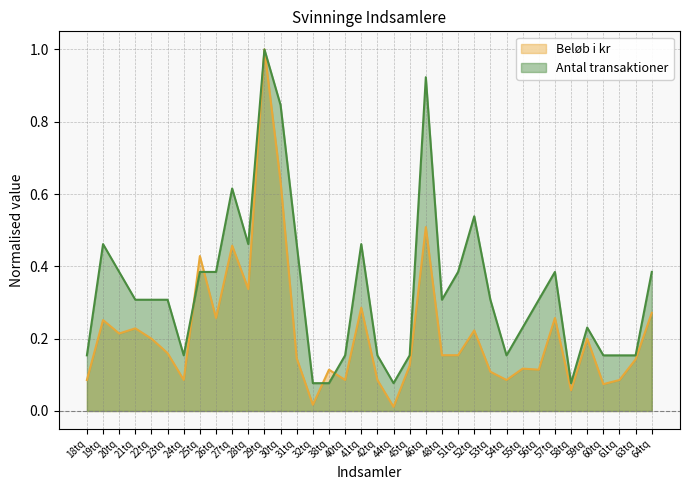

What are all the series names shown in the legend?

Beløb i kr, Antal transaktioner